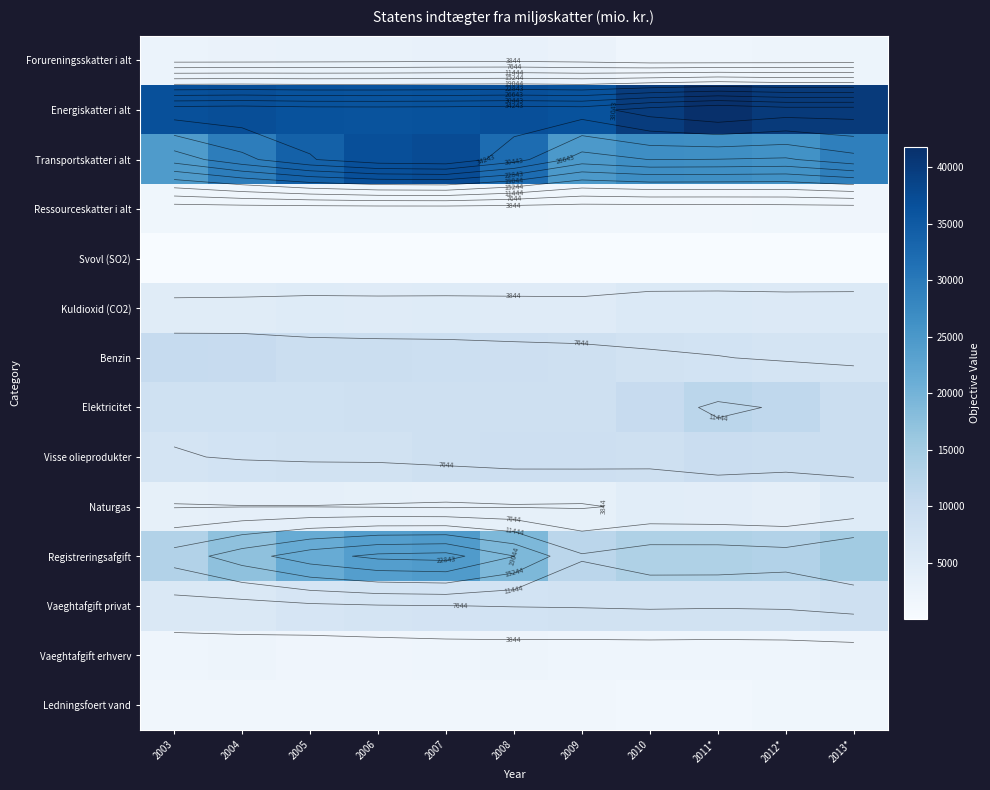

What is the minimum value shown in the chart?

44